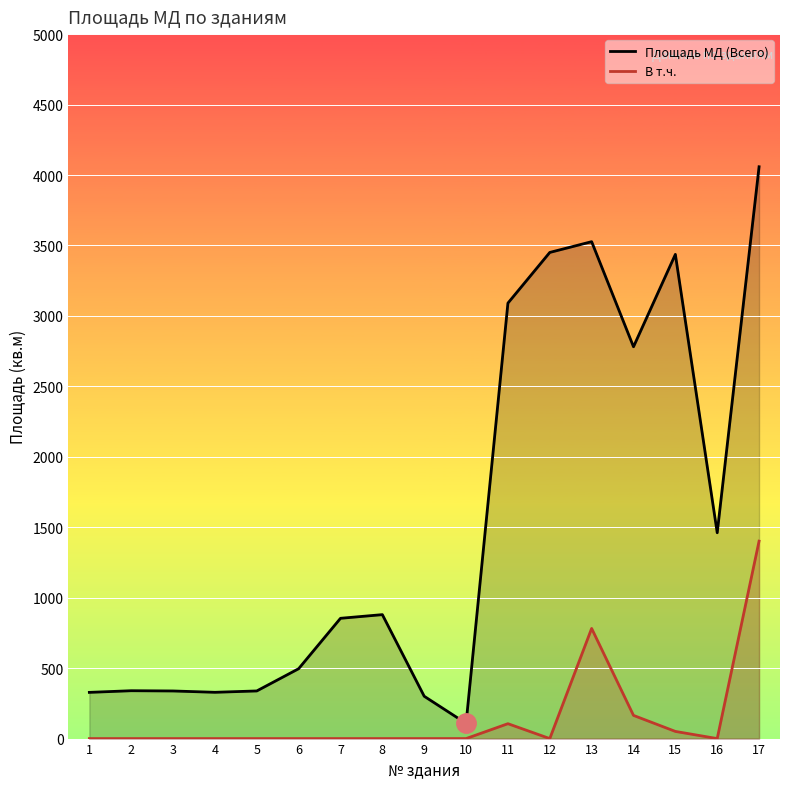

What is the sum of the В т.ч. values at 3 and 13?

781.8